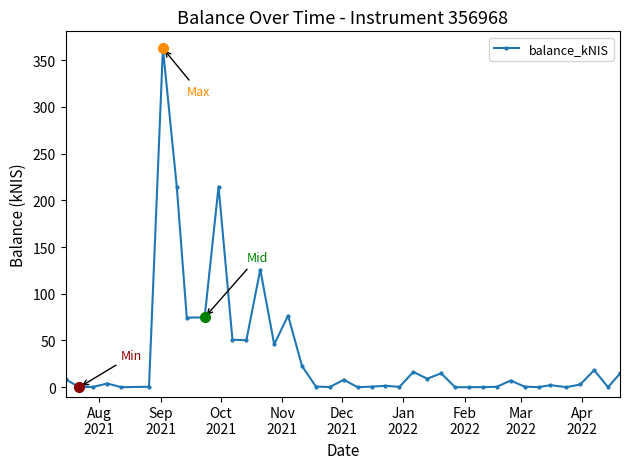

What is the maximum value shown in the chart?

362.8